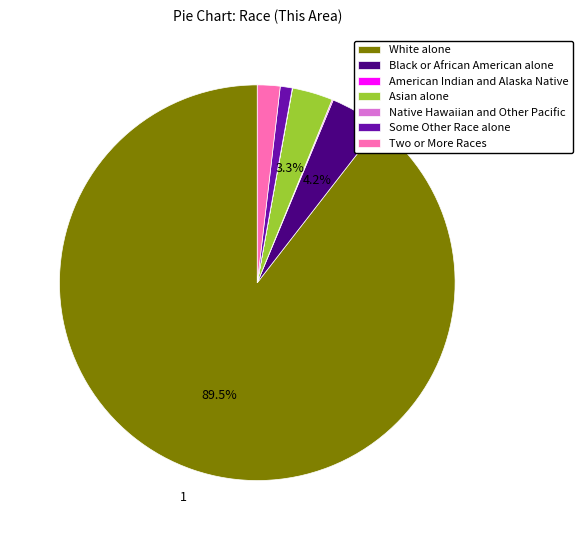

Between Black or African American alone and Some Other Race alone, which is larger?

Black or African American alone